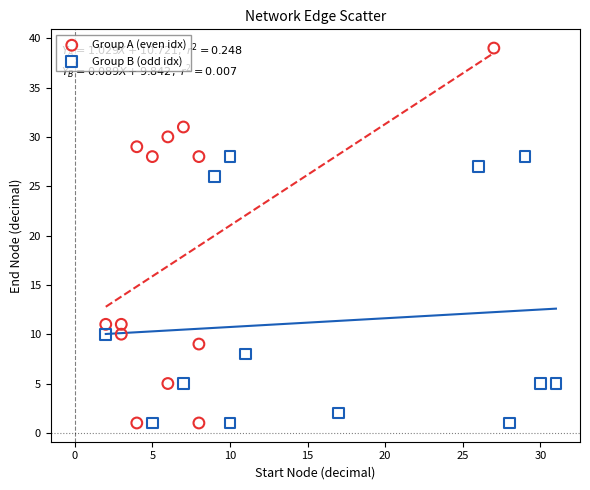

Which series has the largest Y range (max minus min)?

Group A (even idx)